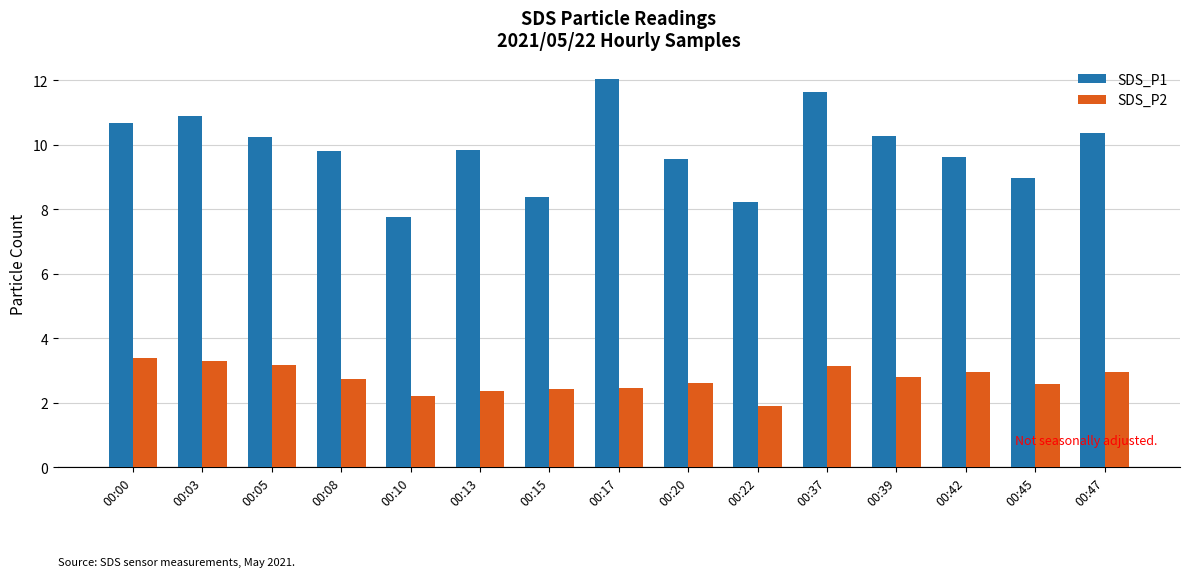

Which series has the largest range (max minus min)?

SDS_P1